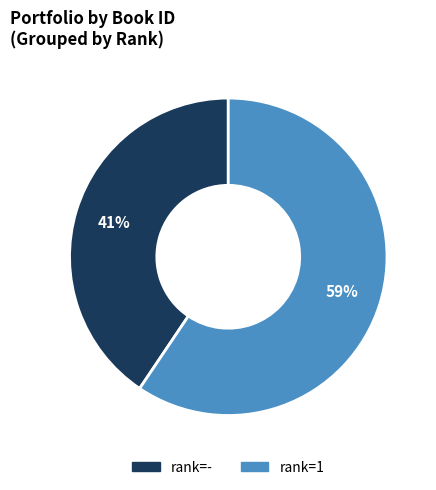

How many slices are in this pie chart?

2